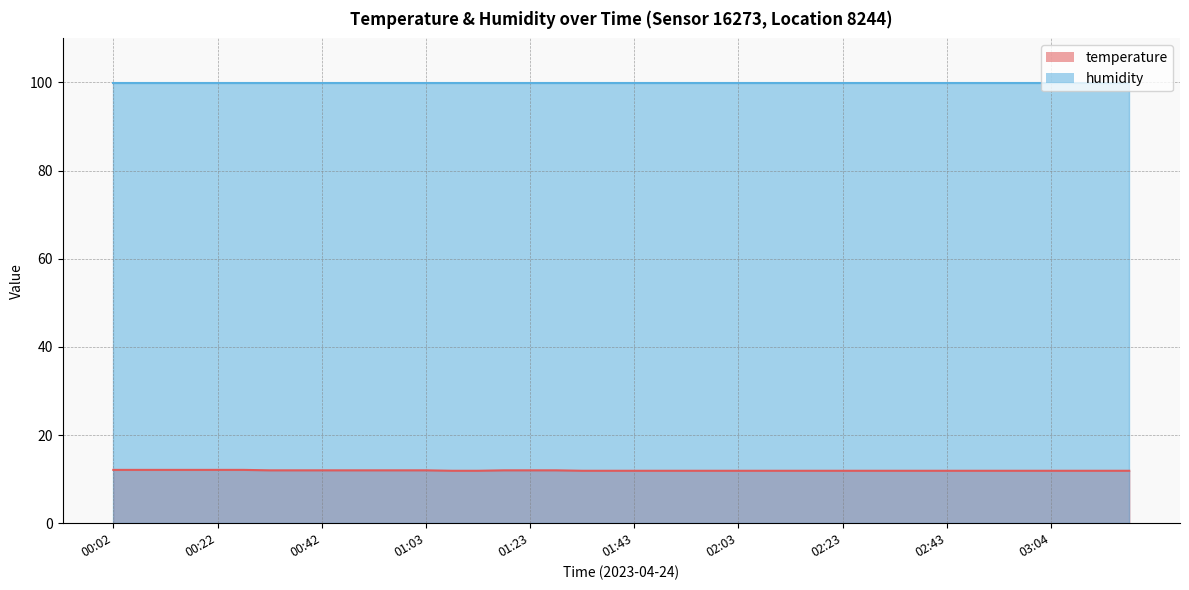

Read the value at 00:57.

12.0